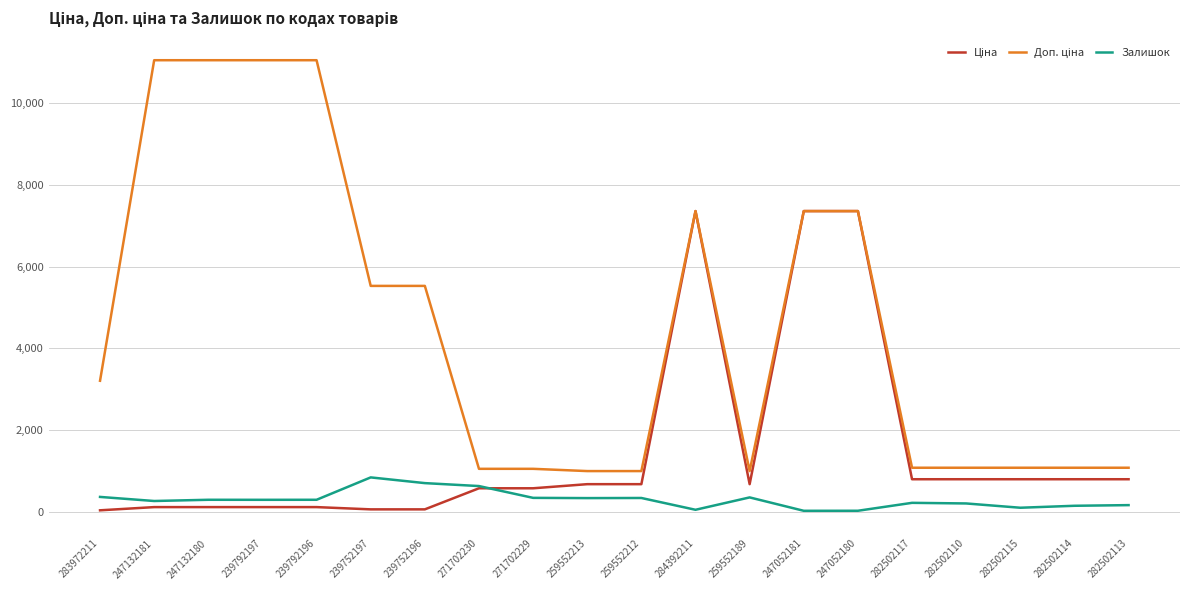

At which label does Залишок first exceed 290?

283972211